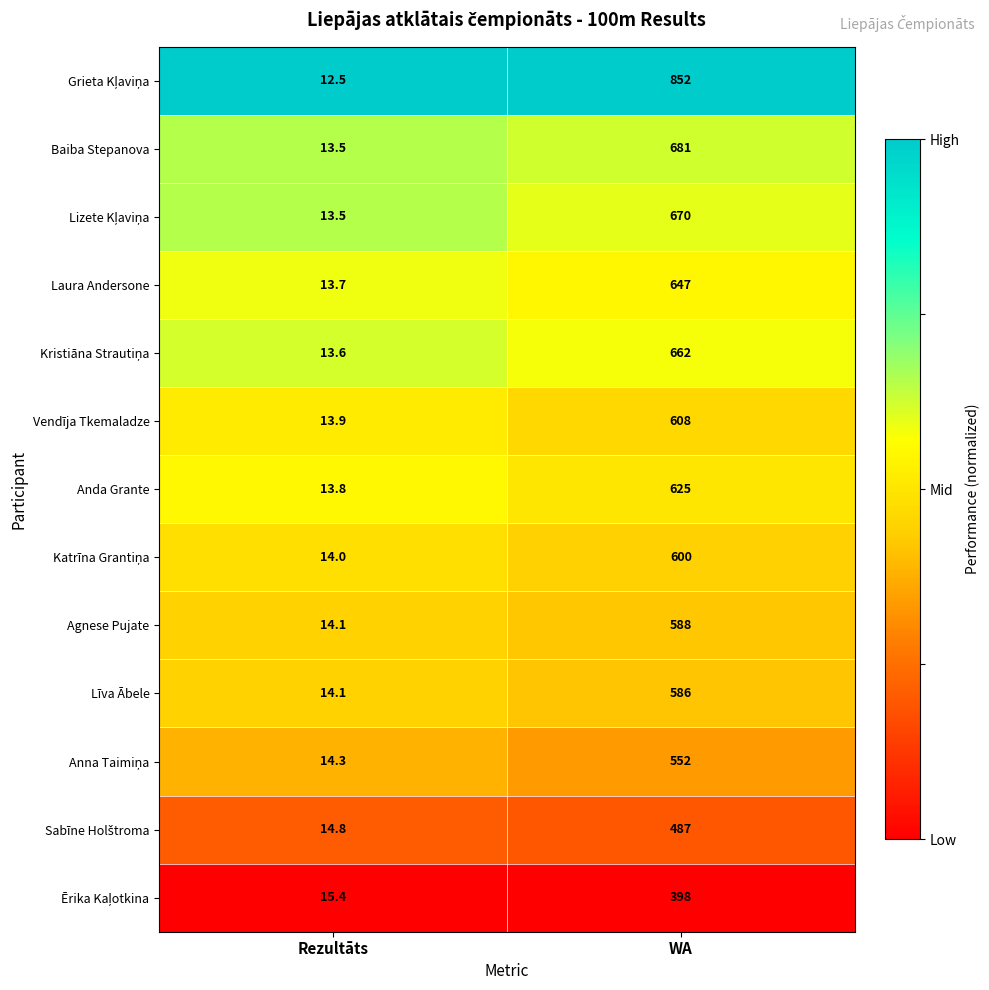

What is the difference between the highest and lowest values at Rezultāts?

2.9